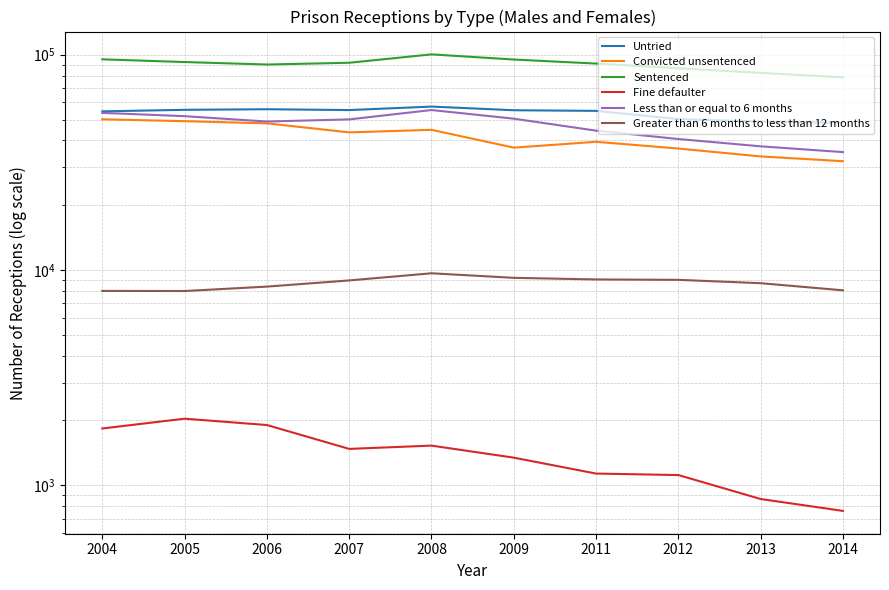

Which series has the widest spread of values?

Sentenced